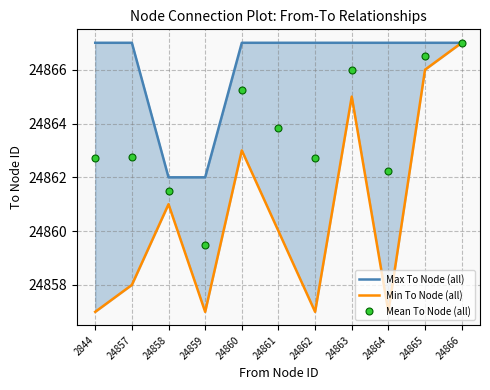

What is the value of the Min To Node (all) point at the 11th from the left?

24867.0